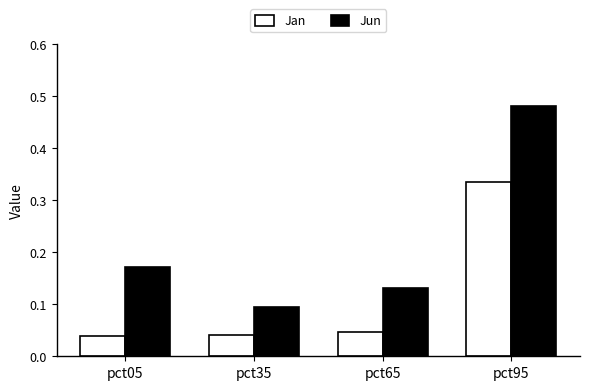

True or false: Jun has a value of 0.0 at pct65.

False